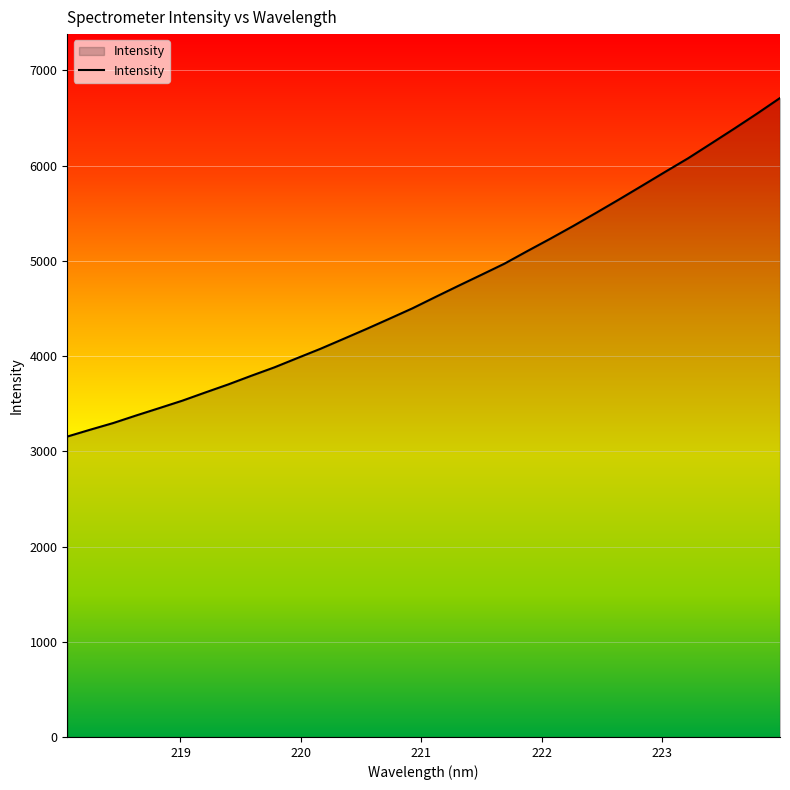

What is the smallest value displayed?

3154.5